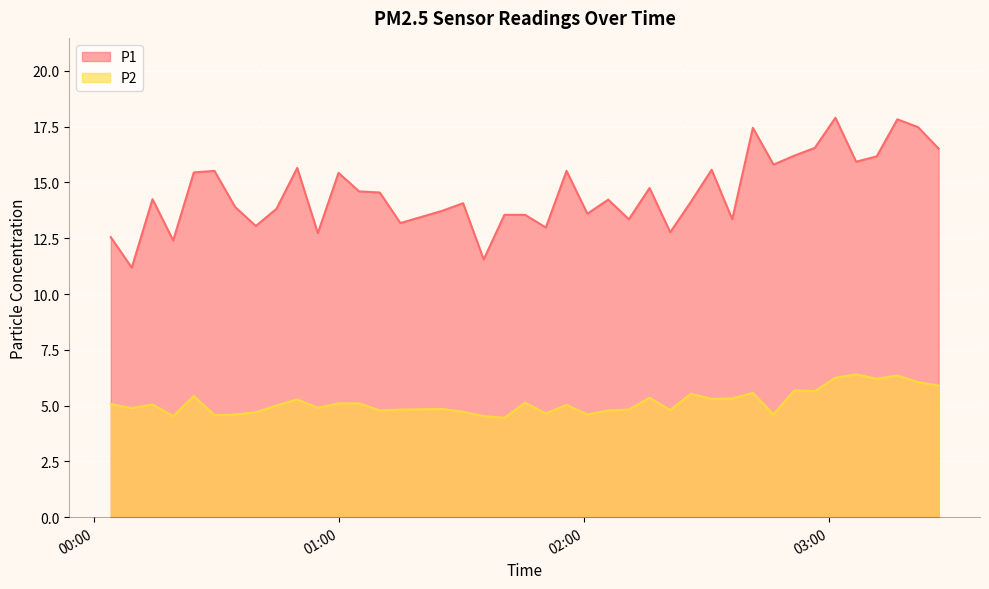

What is the maximum value for P1?

17.9